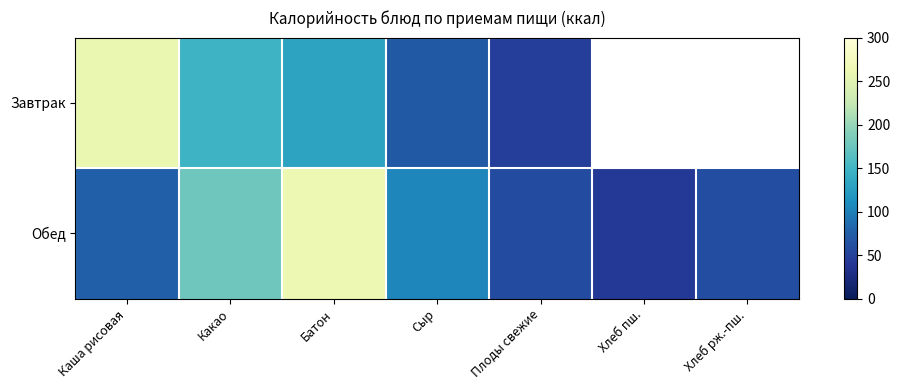

How many series are shown in this chart?

2